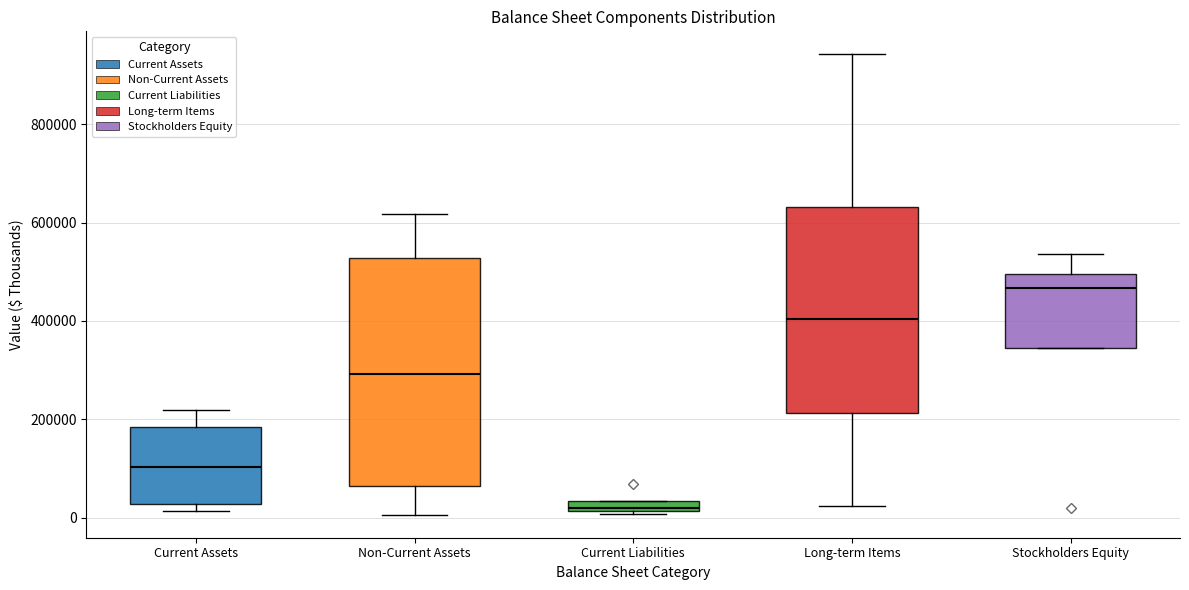

Comparing the boxes themselves (not the whiskers), which one is the tallest?

Non-Current Assets